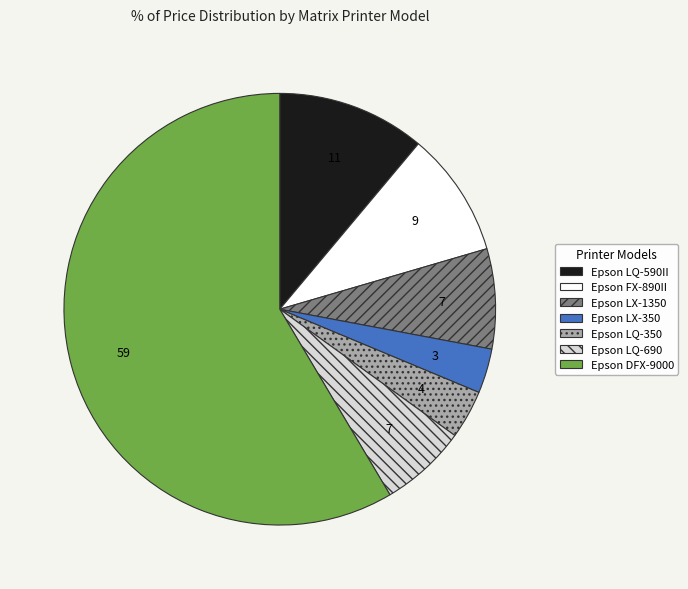

What is the largest slice in the pie chart?

Epson DFX-9000